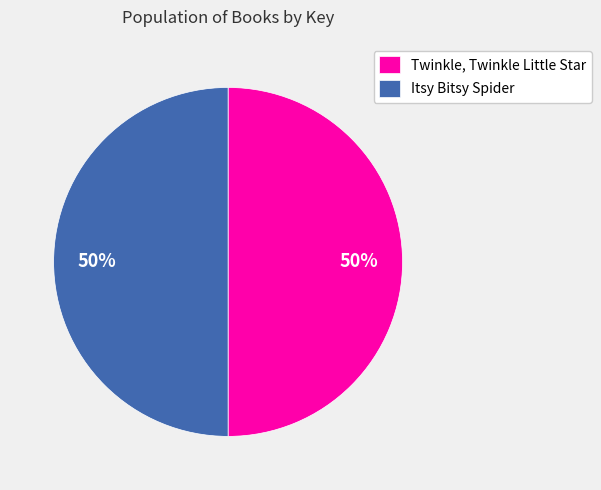

True or false: Twinkle, Twinkle Little Star accounts for 50% of the total.

True